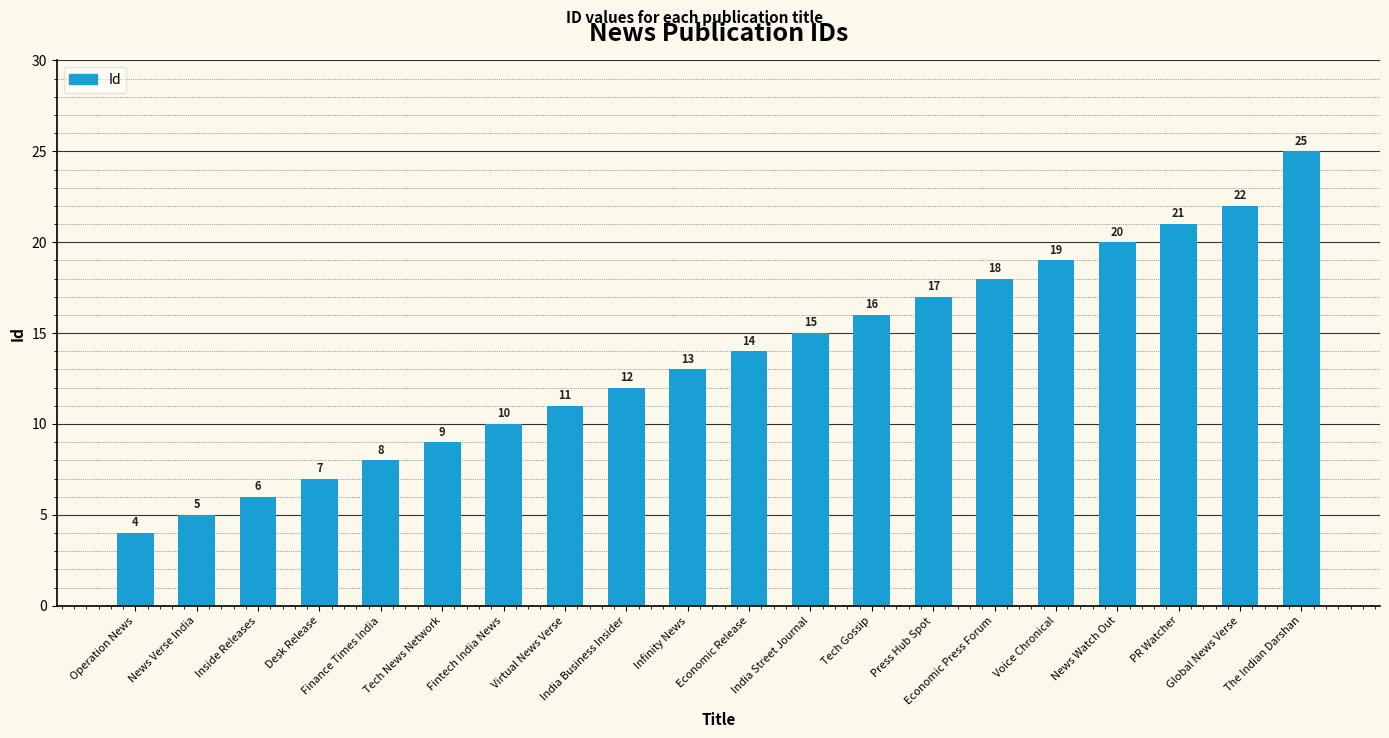

How many data points does each series have?

20